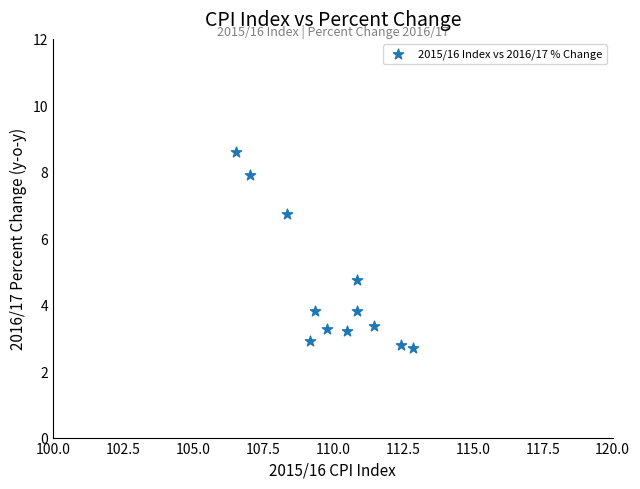

What Y value in the scatter plot is closest to 5?

4.8